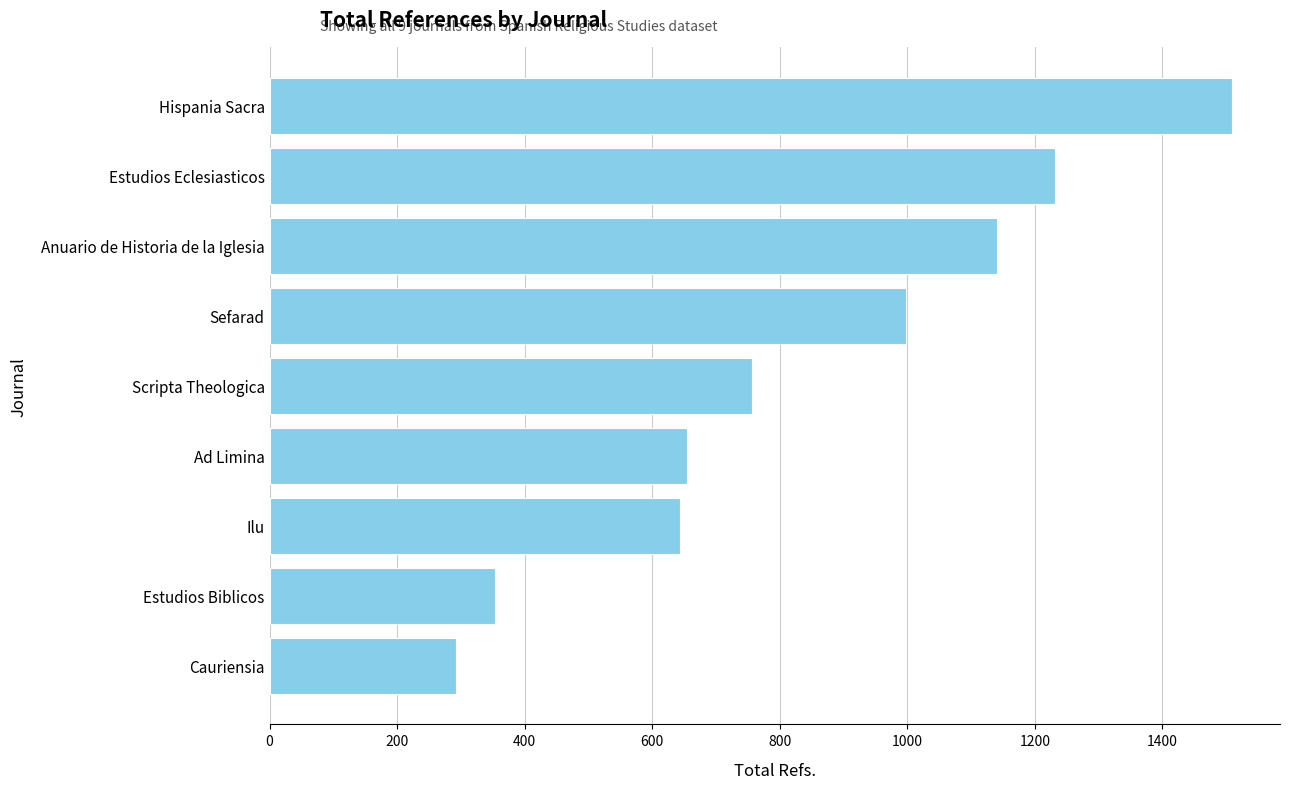

The chart shows a value of 479 at Scripta Theologica. True or false?

False